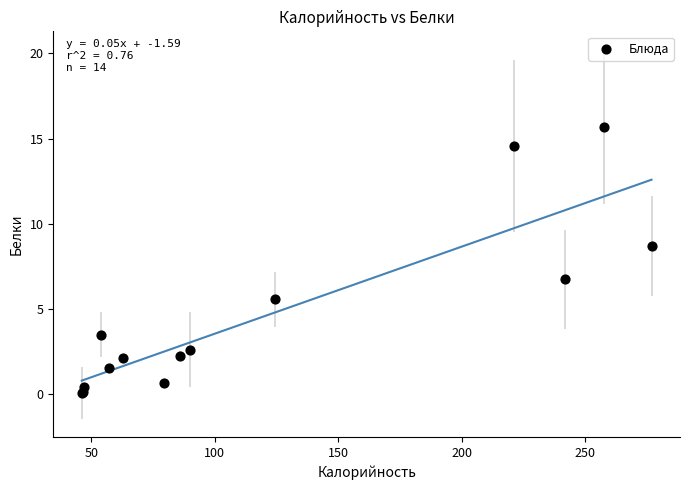

What Y value in the scatter plot is closest to 7?

6.7